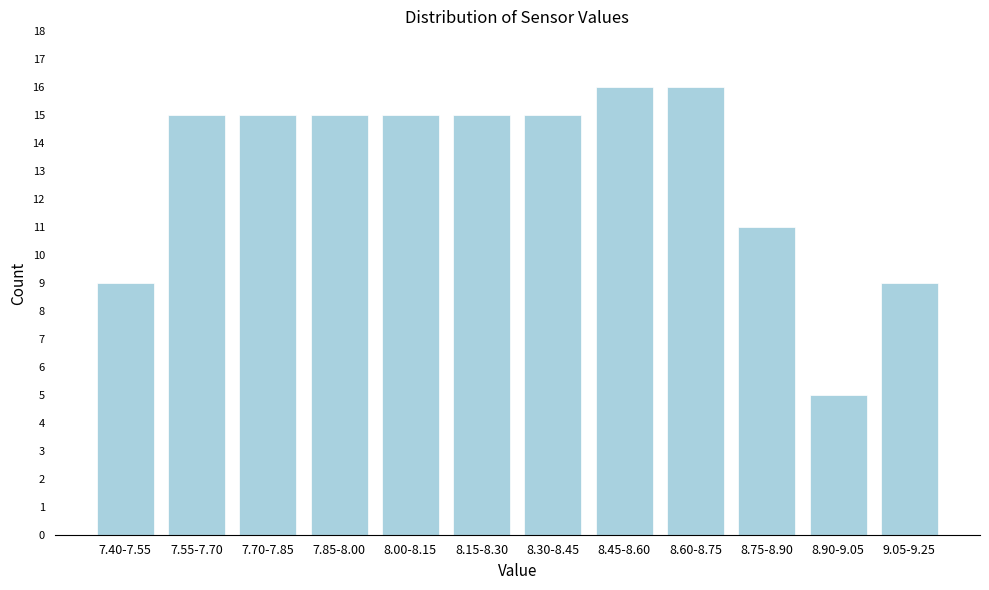

Reading left to right, what are all the values shown in this chart?

7.40-7.55=9	7.55-7.70=15	7.70-7.85=15	7.85-8.00=15	8.00-8.15=15	8.15-8.30=15	8.30-8.45=15	8.45-8.60=16	8.60-8.75=16	8.75-8.90=11	8.90-9.05=5	9.05-9.25=9